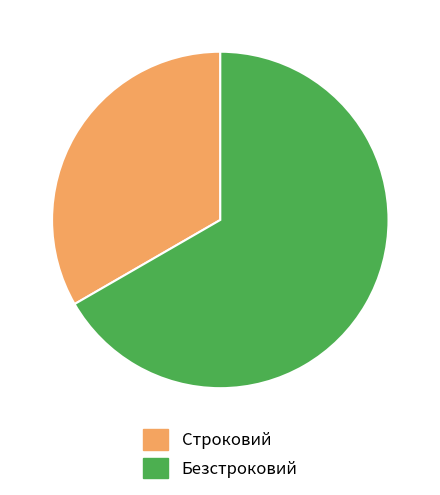

Which slice is the largest?

Безстроковий